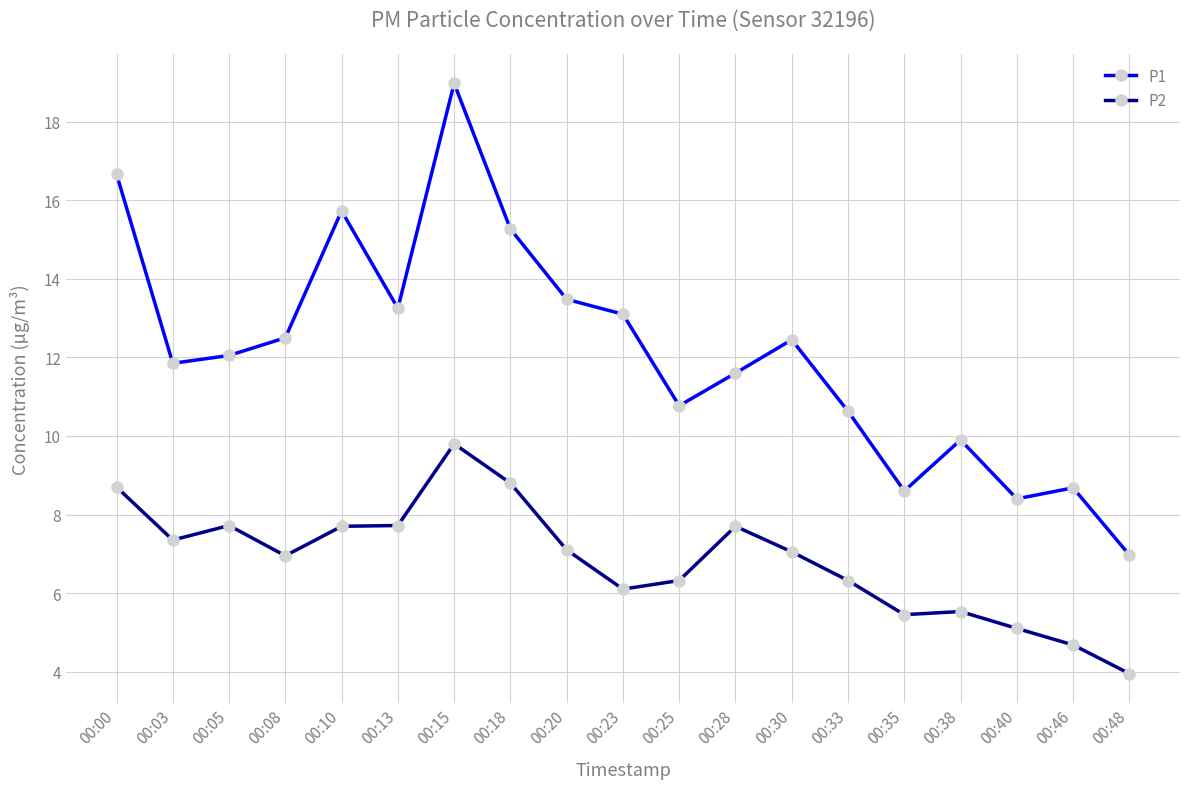

What is the spread (max minus min) of values at 00:03?

4.5